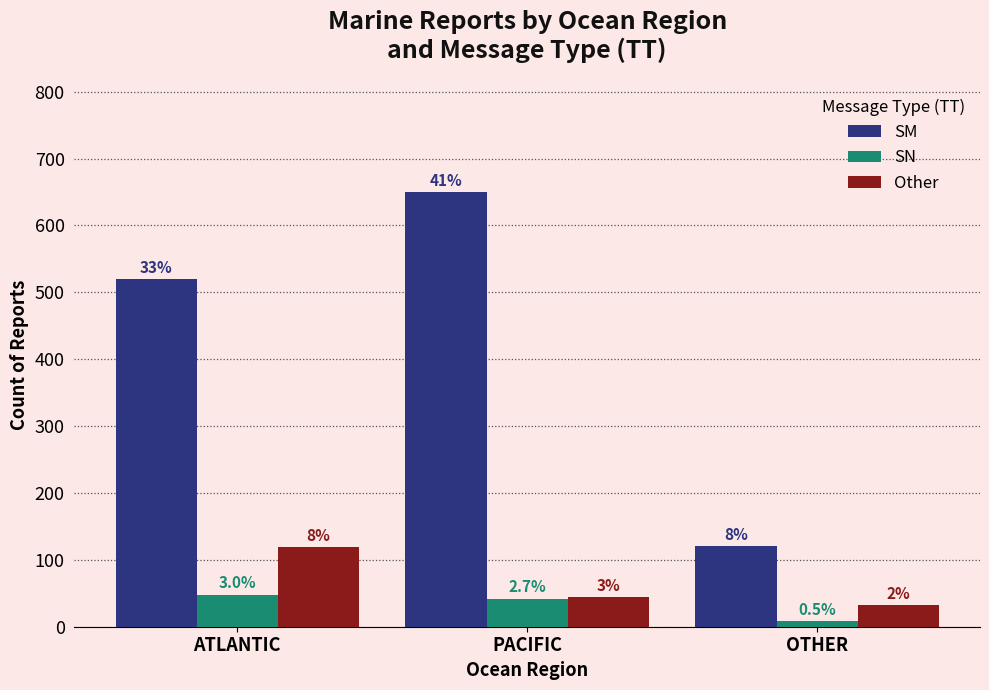

At which label does Other reach its peak?

ATLANTIC